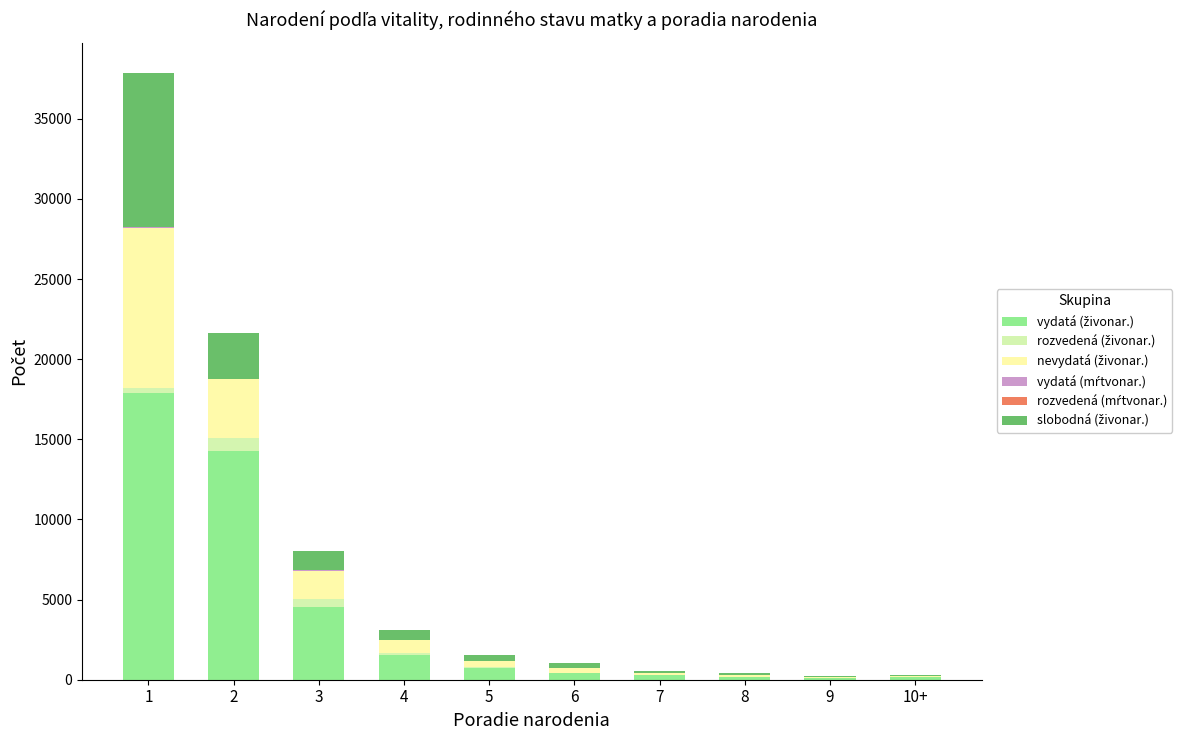

What is the sum of the slobodná (živonar.) values at 2 and 9?

2906